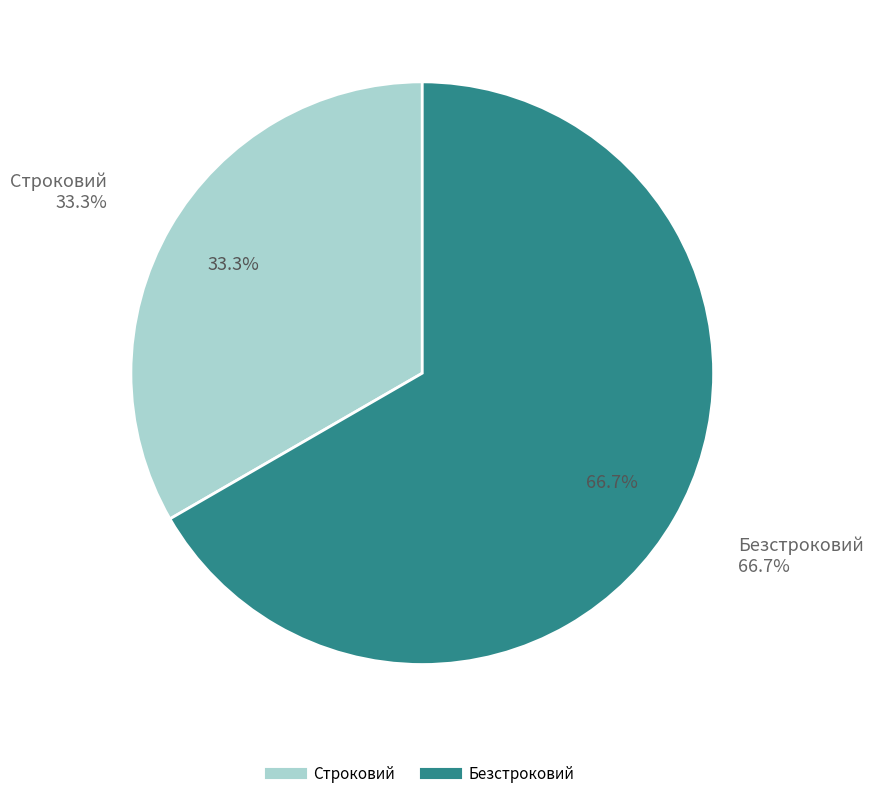

Which slice represents more than half of the pie?

Безстроковий